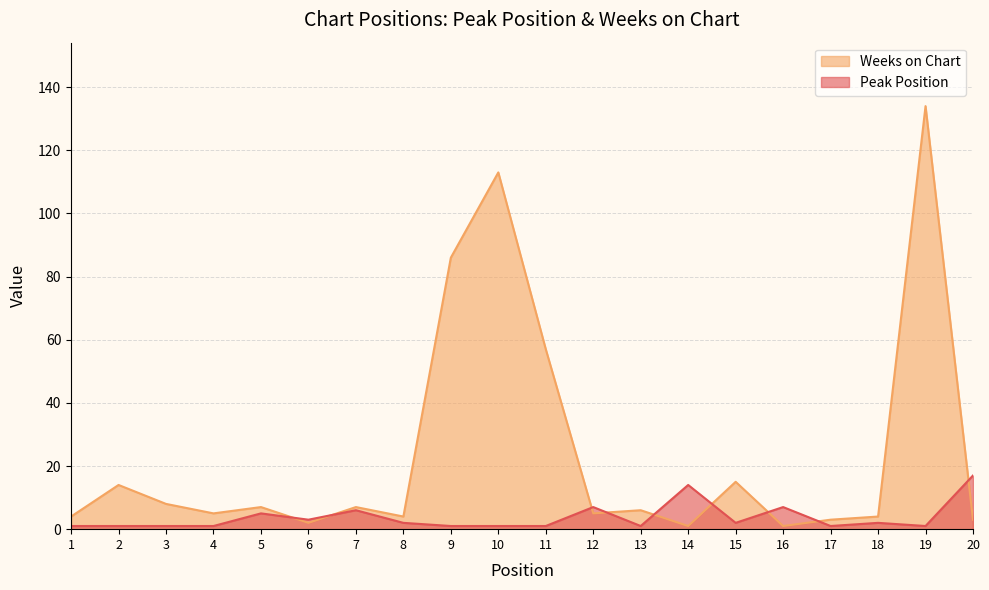

Where is the first local maximum for Weeks on Chart?

2